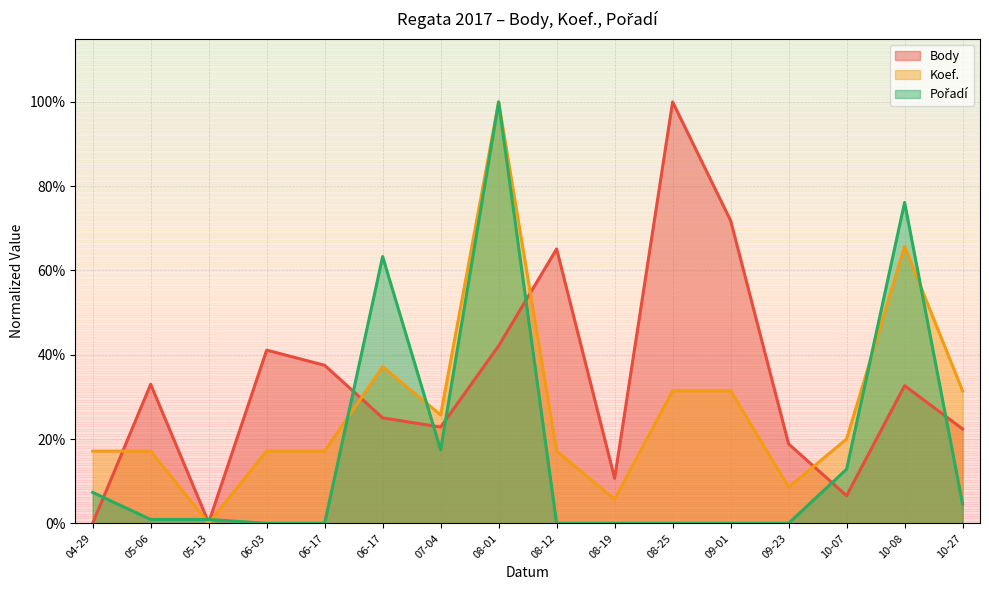

At which category is the sum across all series the highest?

08-01